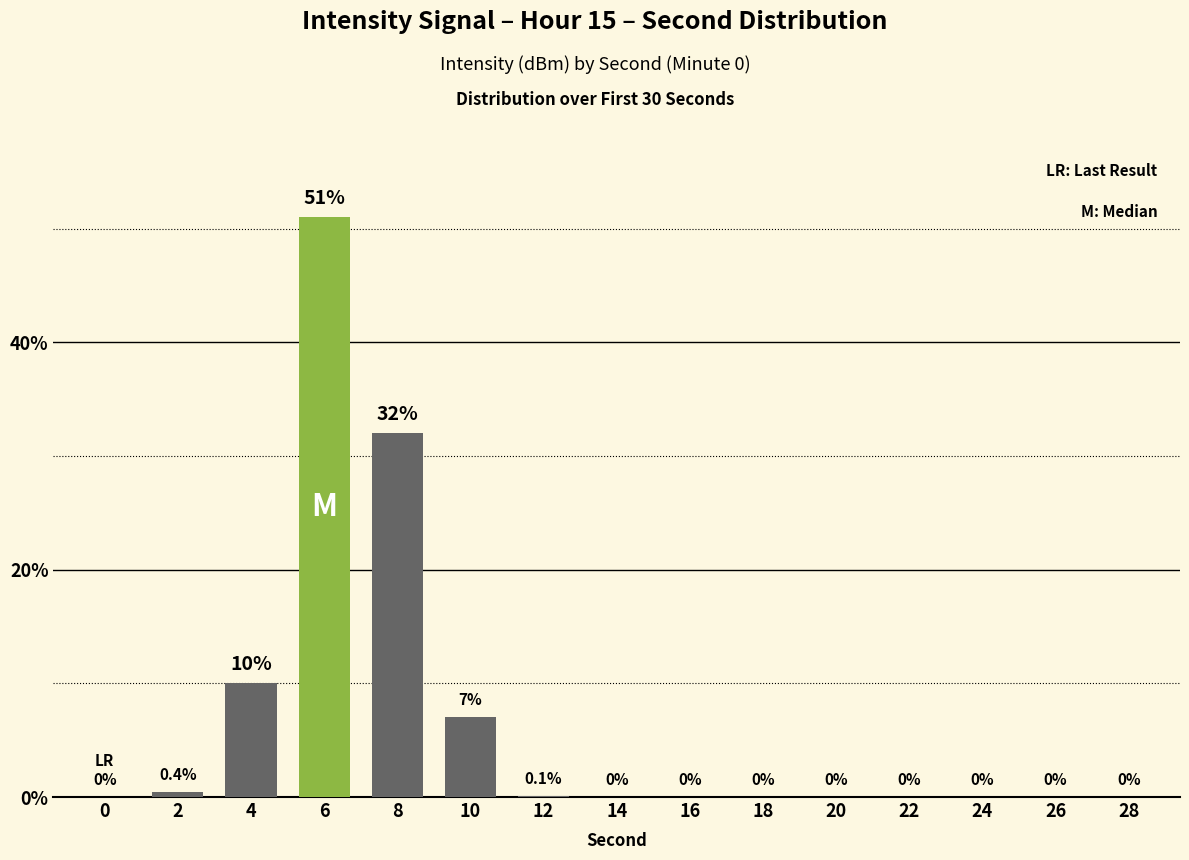

What is the sum of the values at 4 and 0?

10.0